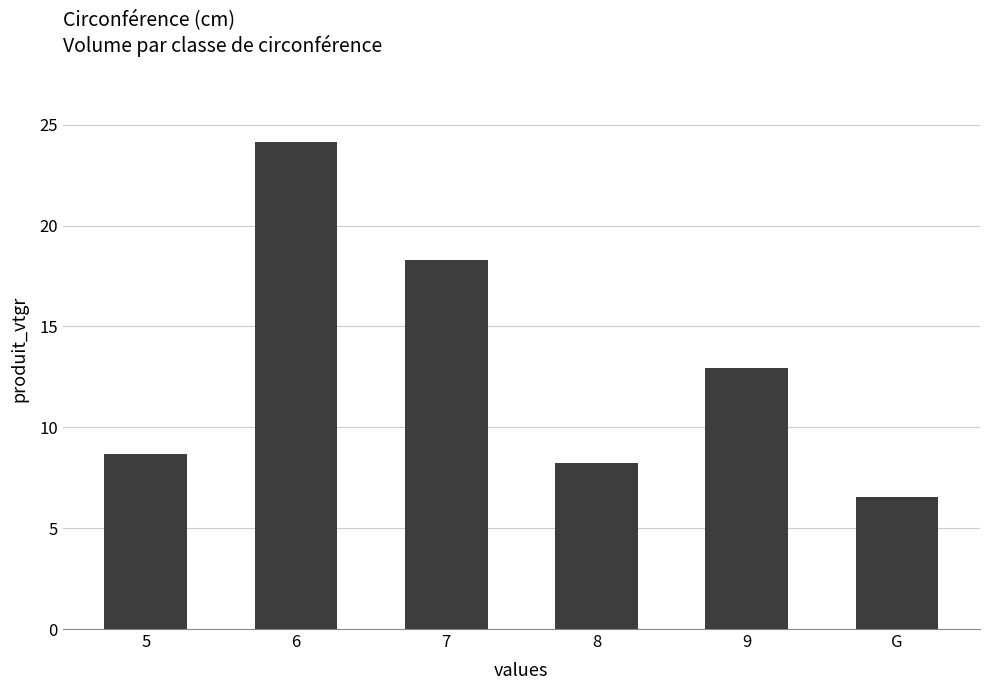

Which has a higher value, G or 5?

5